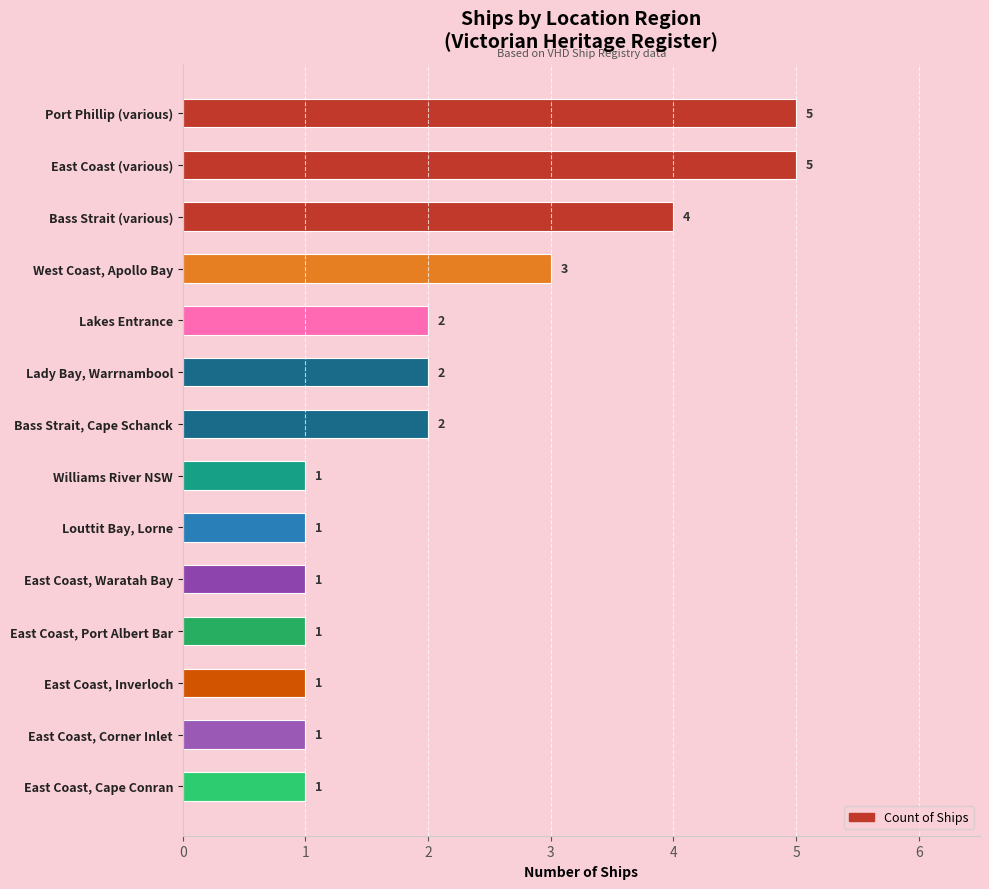

Between East Coast, Waratah Bay and West Coast, Apollo Bay, which is larger?

West Coast, Apollo Bay